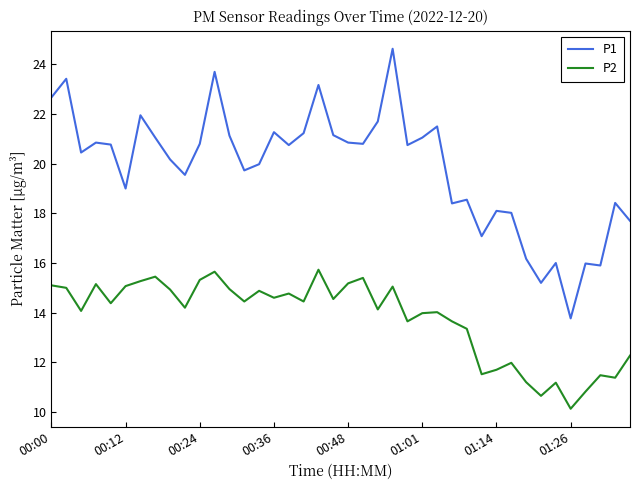

What is the difference between the maximum and minimum values in the P2 series?

5.6